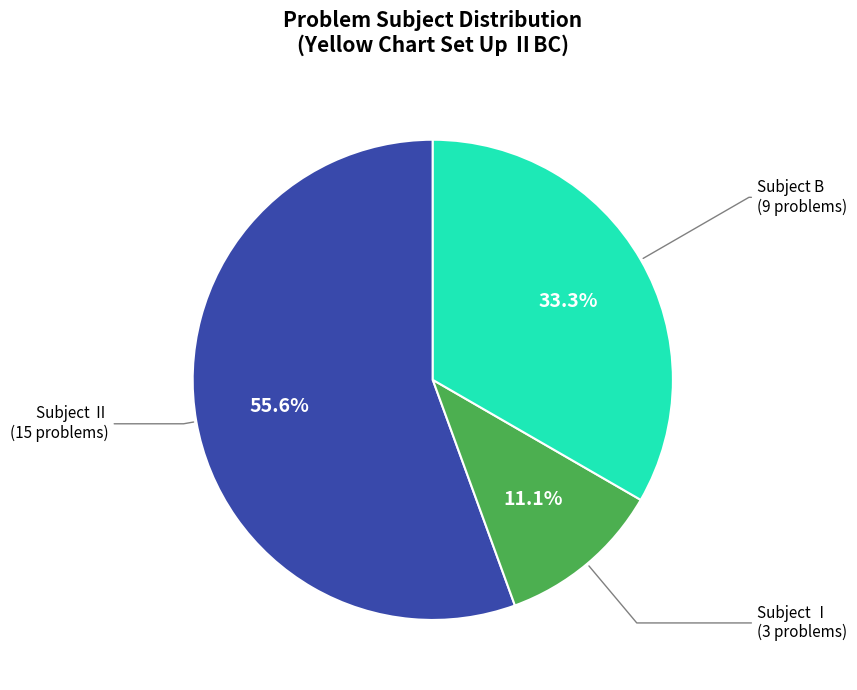

Count the number of slices in the pie.

3